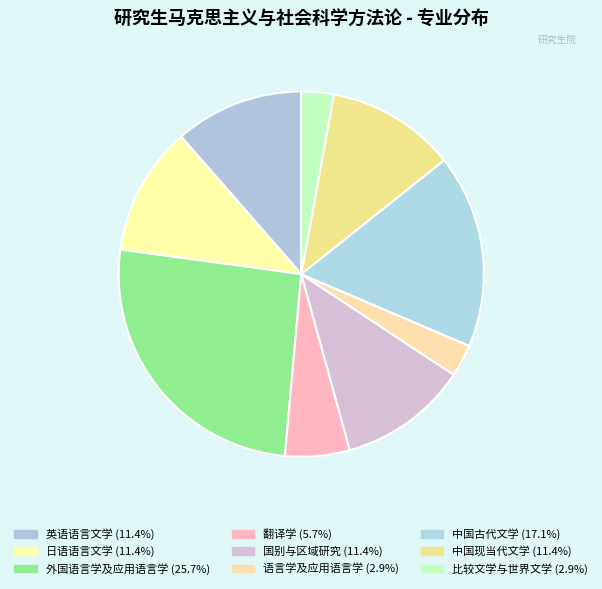

What is the largest slice in the pie chart?

外国语言学及应用语言学